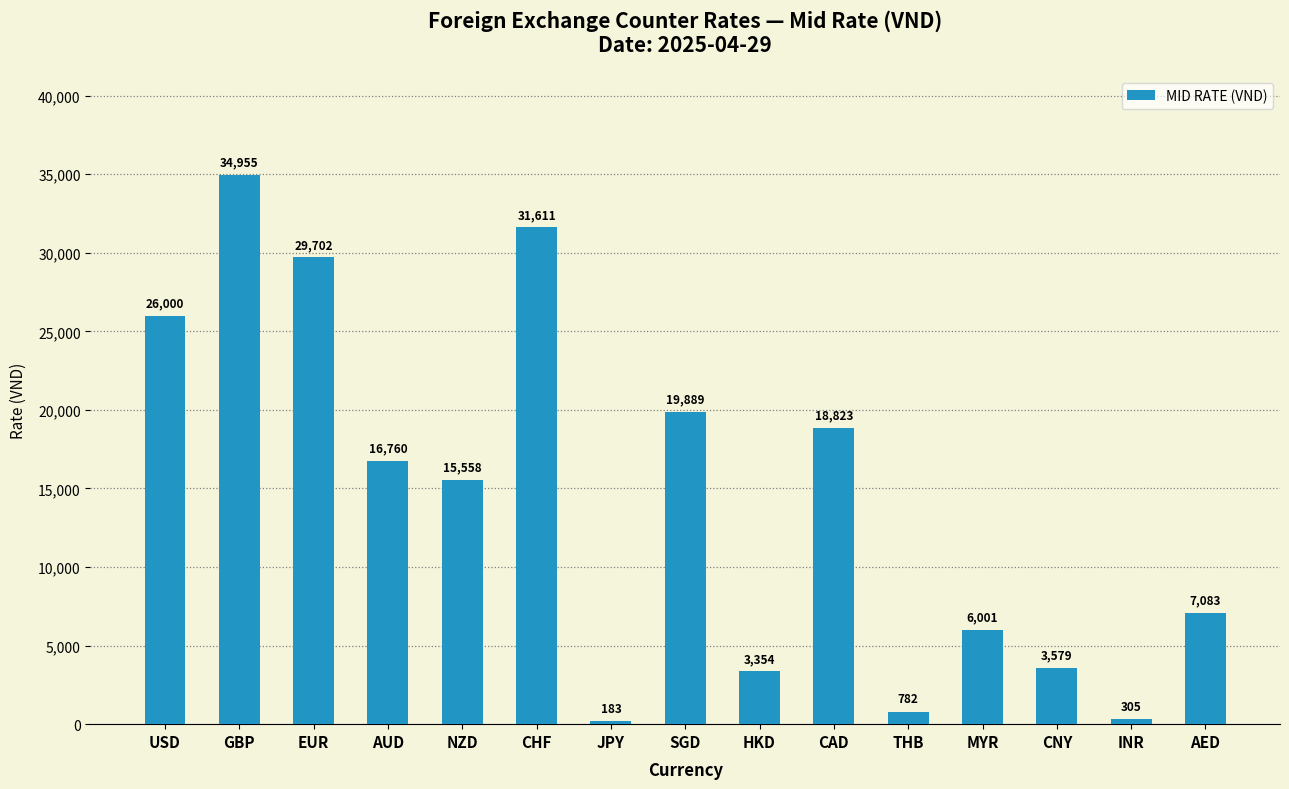

Is it true that the value at USD is 45989.2?

False